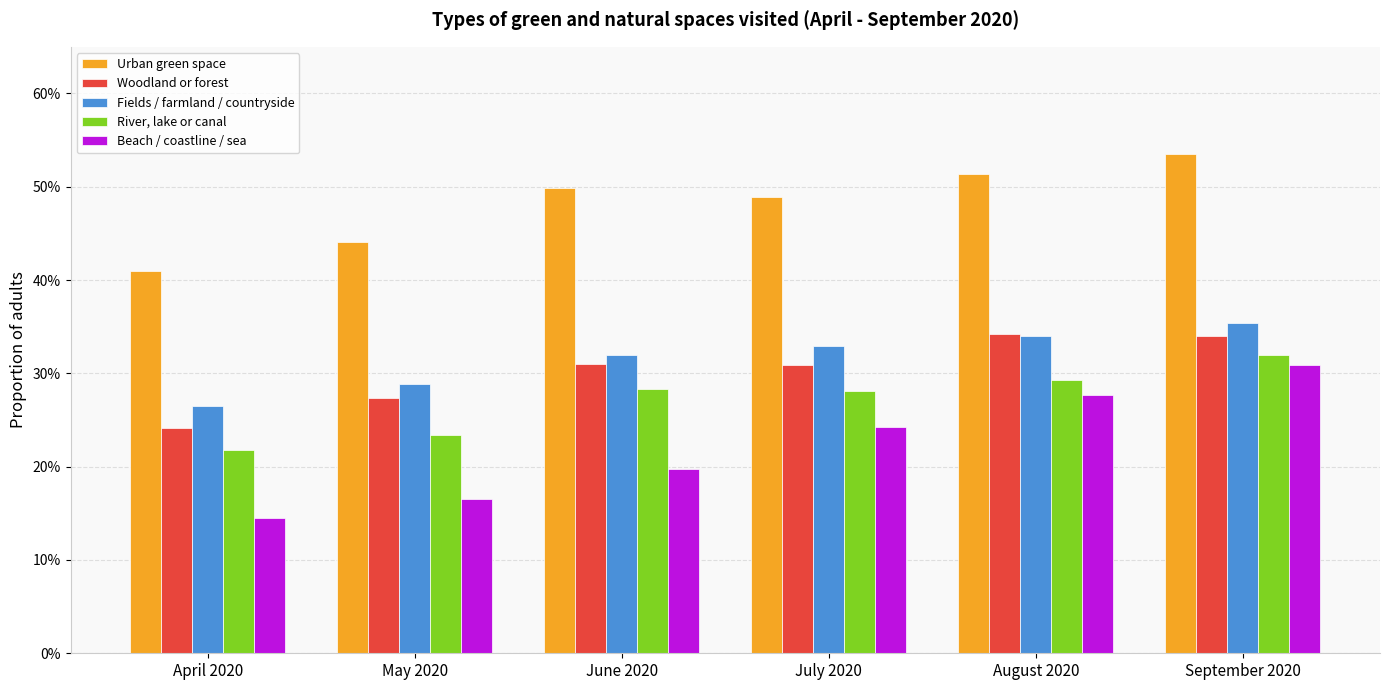

What position from the left is July 2020?

4